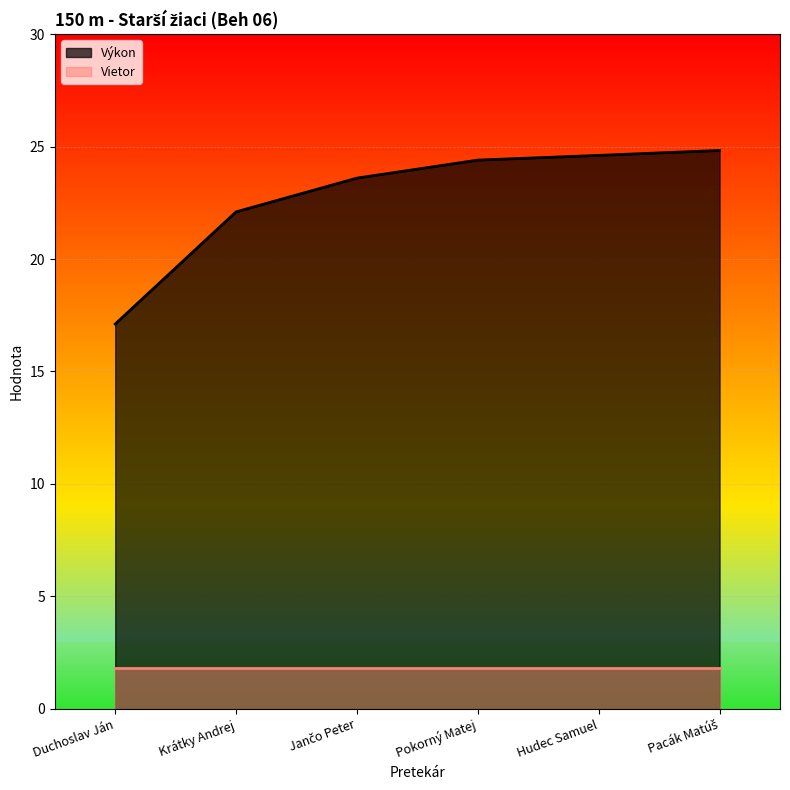

What is the difference between the second highest and second lowest values?

2.5